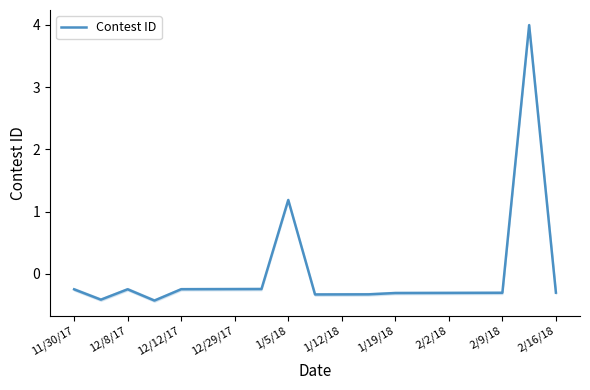

True or false: Contest ID has a value of -0.3 at 1/19/18.

True